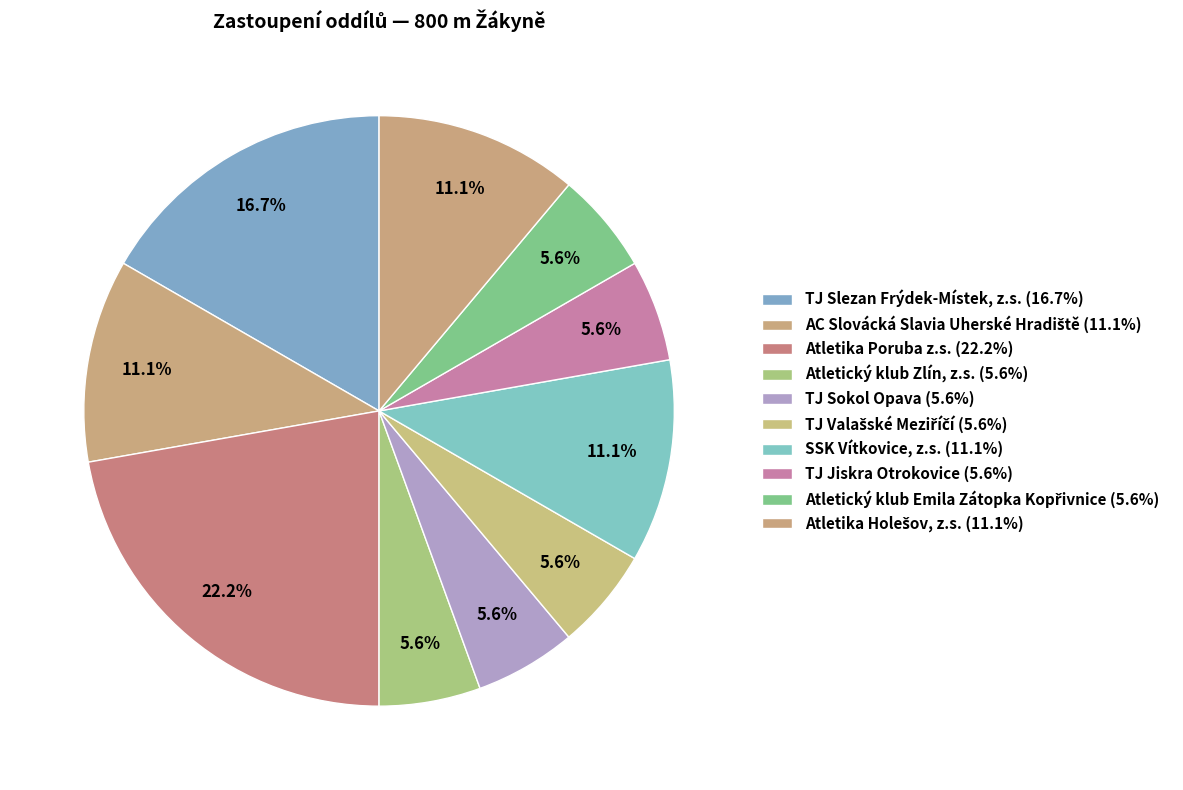

Do TJ Sokol Opava and SSK Vítkovice, z.s. together represent more than half of the pie?

No